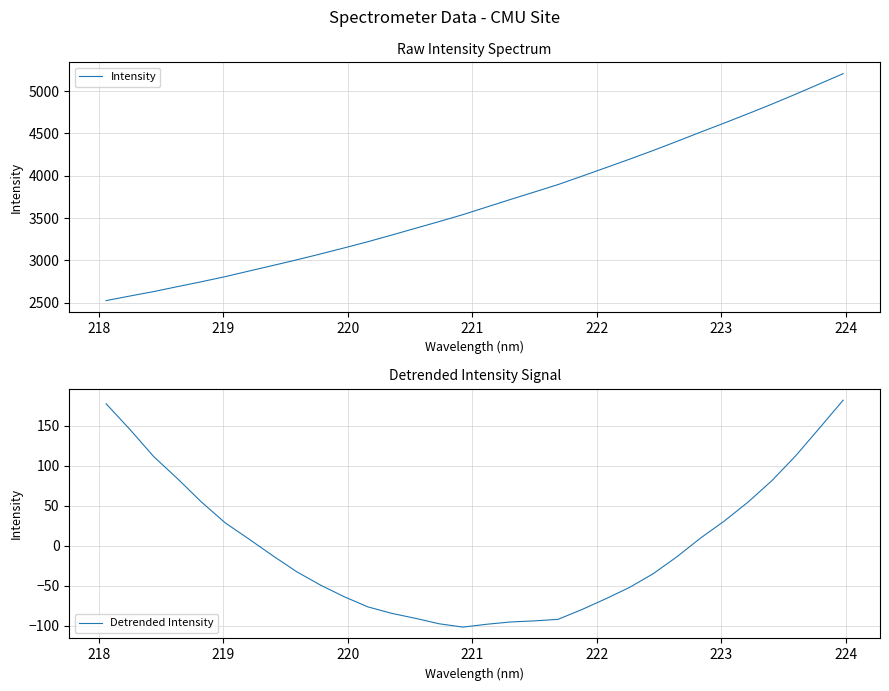

What is the lowest value of the Detrended Intensity series?

-101.5